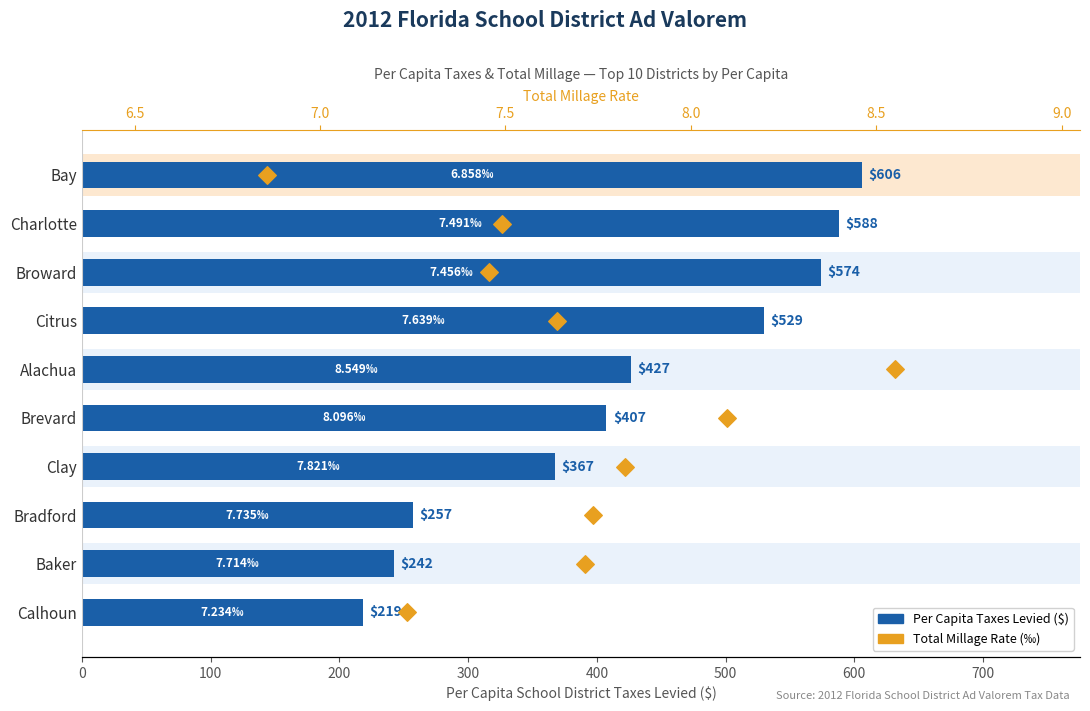

At how many categories does at least one series exceed 232?

9